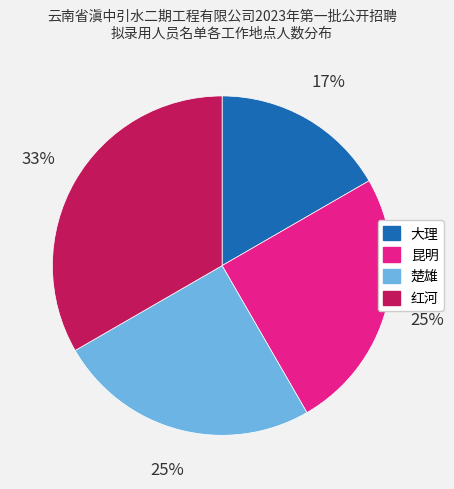

Is the sum of 大理 and 昆明 greater than half?

No